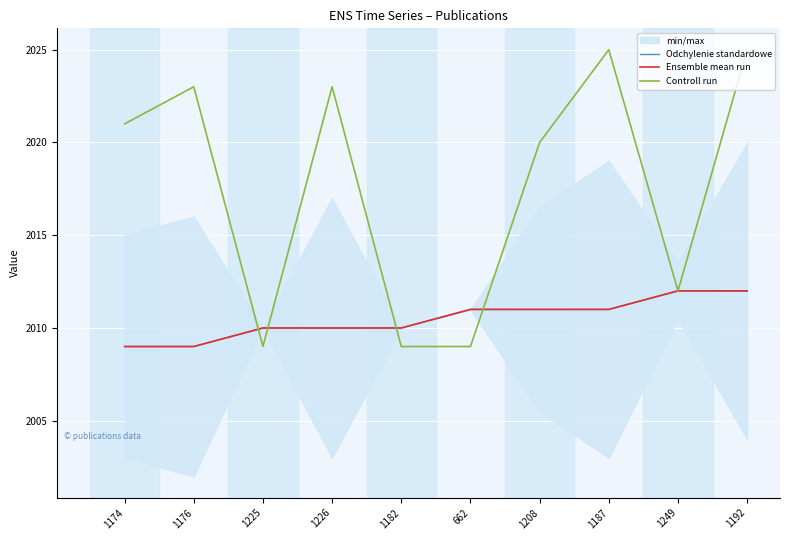

How many data points does each series have?

10